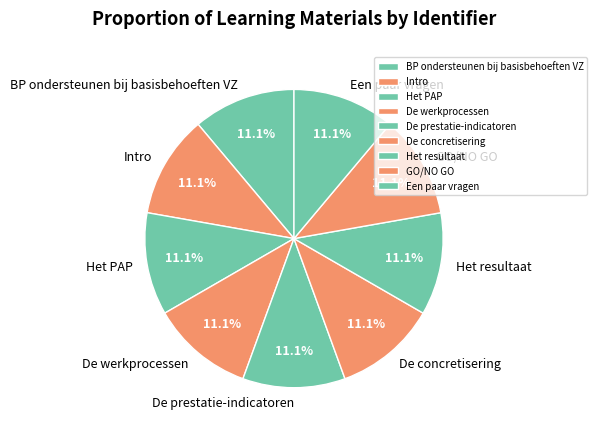

Approximately how many times larger is the value at Een paar vragen compared to De concretisering?

1.0